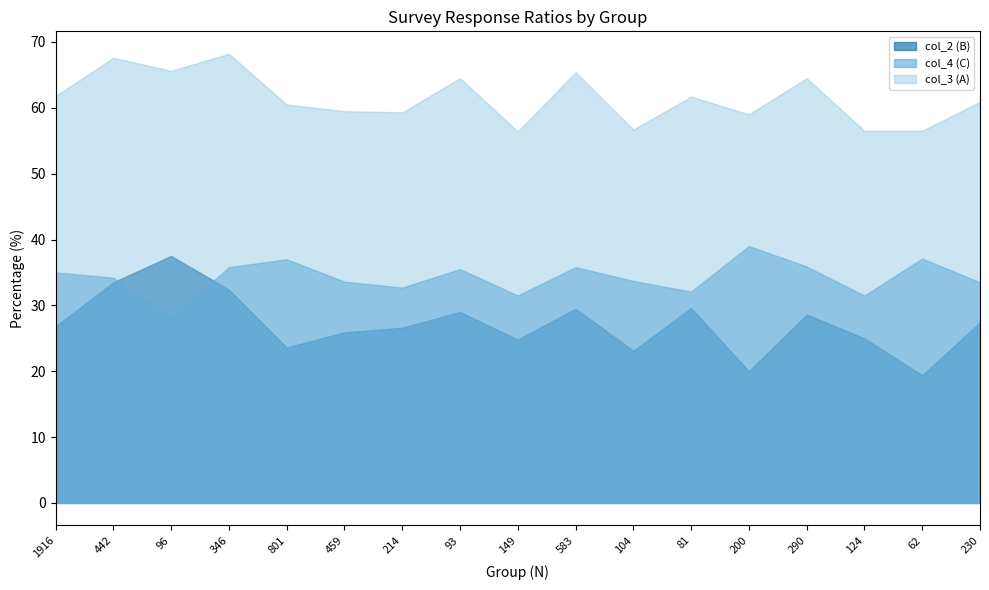

How many series are shown in this chart?

3